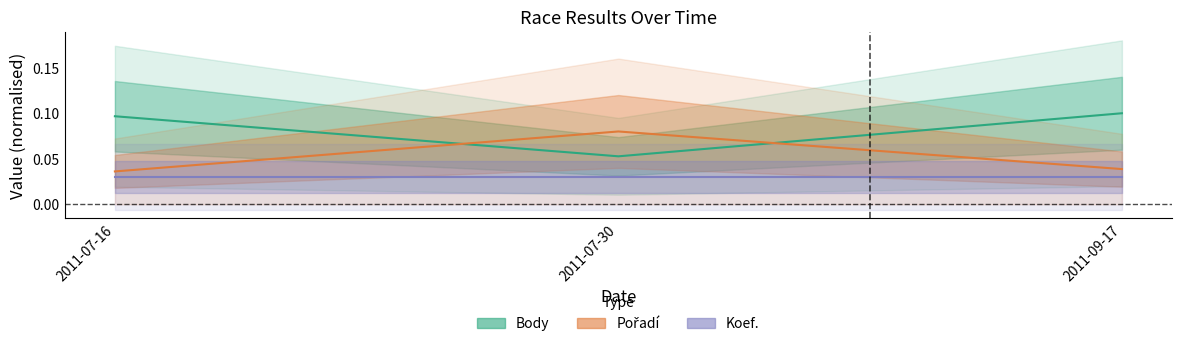

Is it true that Pořadí equals 0.0 at 2011-07-30?

False